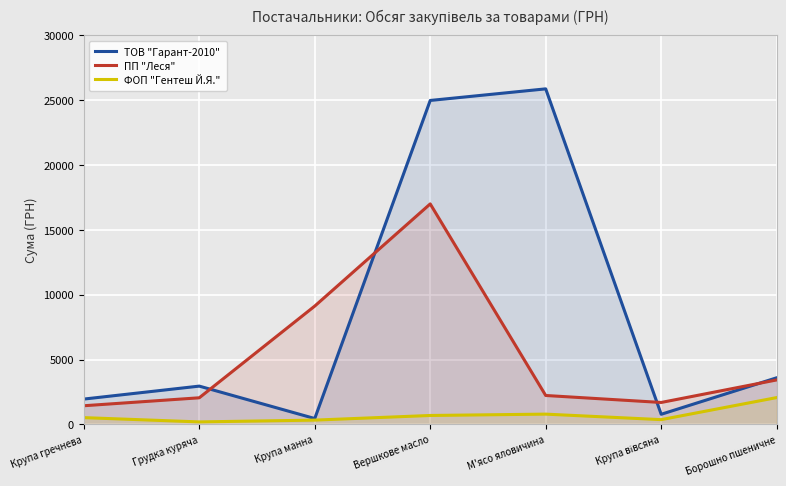

True or false: ТОВ "Гарант-2010" and ФОП "Гентеш Й.Я." intersect in this chart.

False